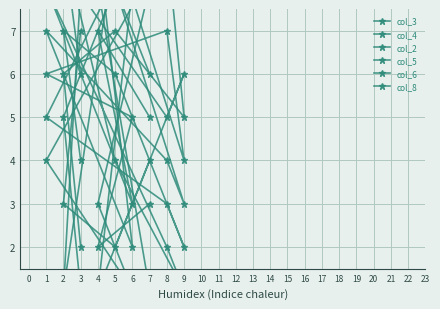

How many col_3 values are between 3 and 7?

5